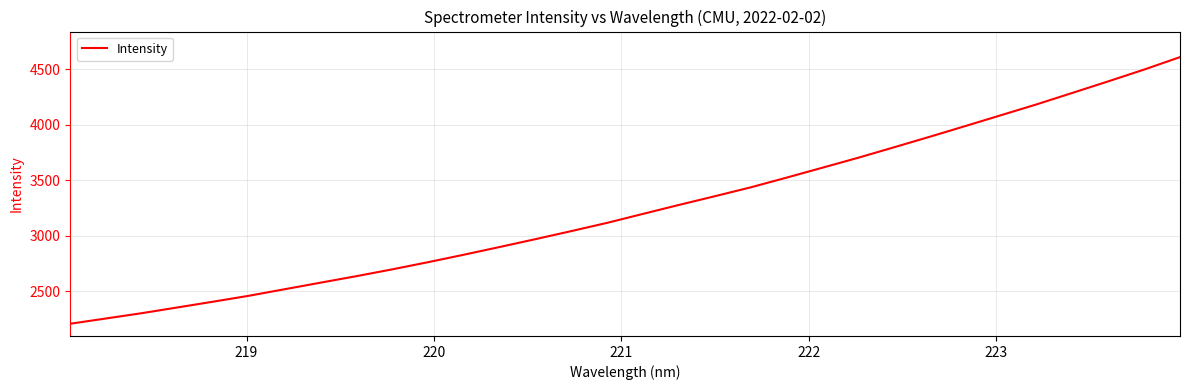

What is the greatest value displayed?

4608.6